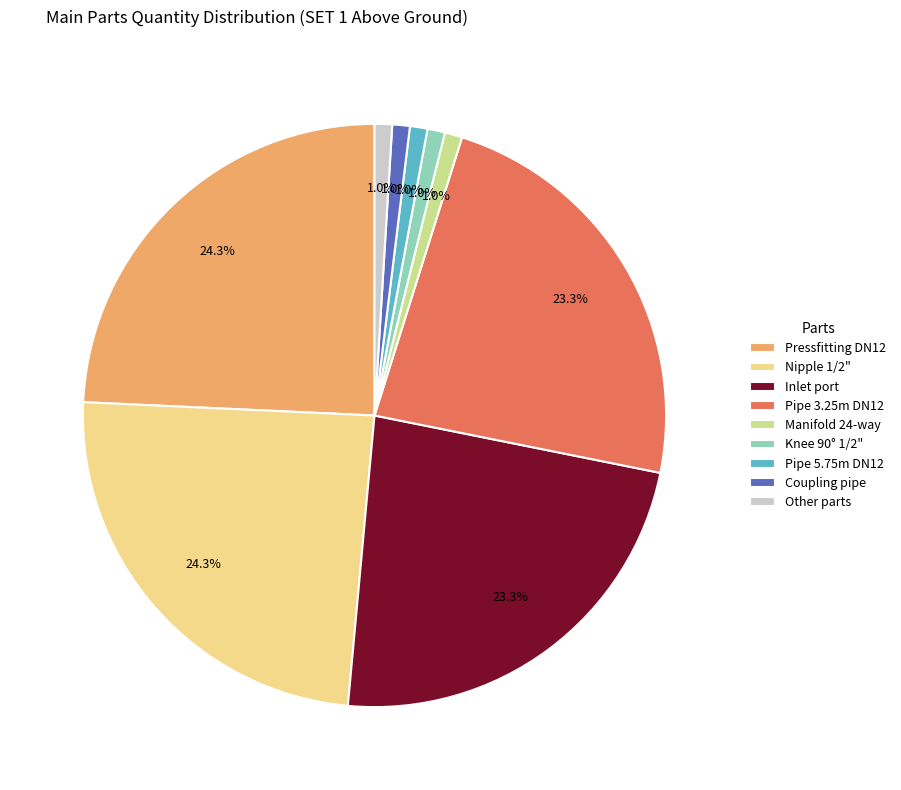

How many slices are in this pie chart?

9